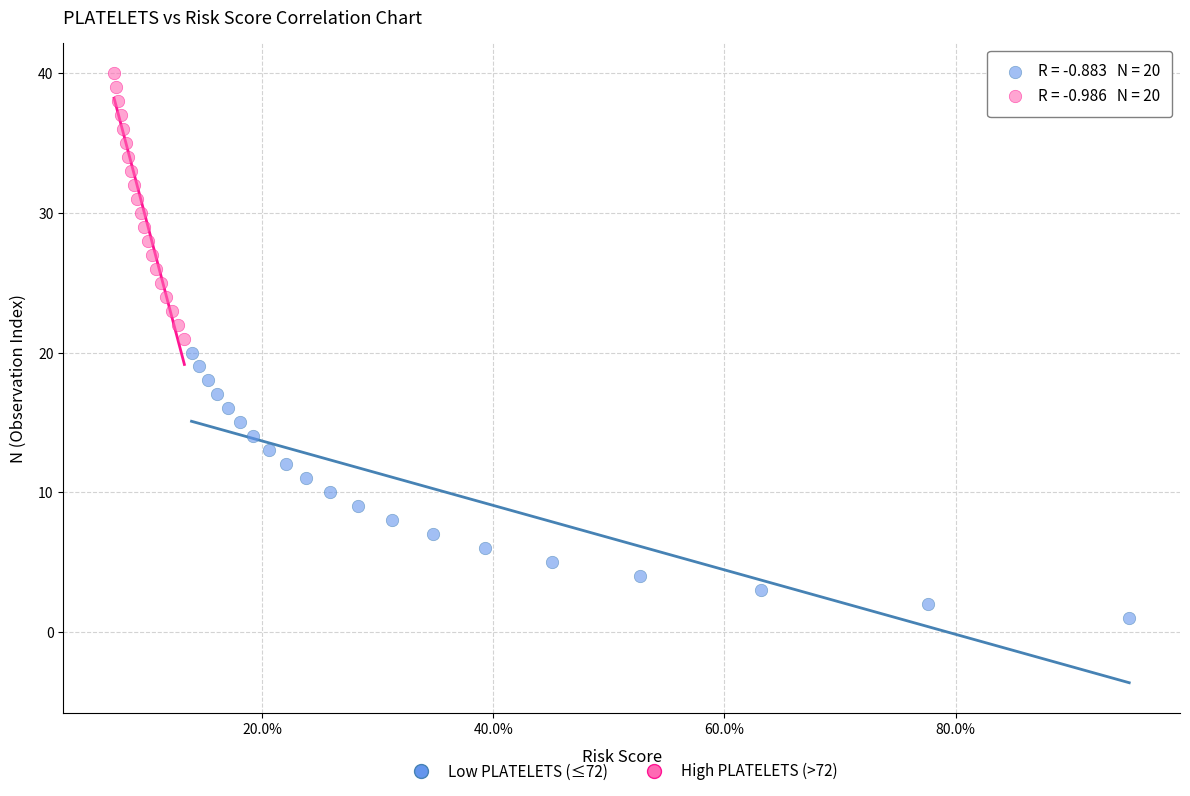

Which series reaches the minimum Y coordinate?

Low PLATELETS (≤72)